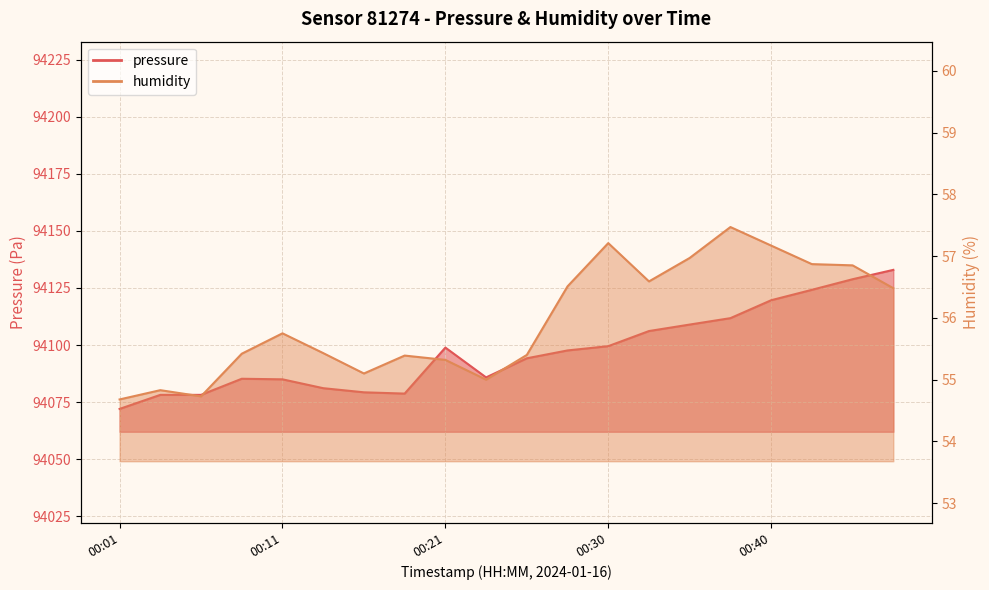

Rank the series at 00:40 from highest to lowest value.

pressure, humidity